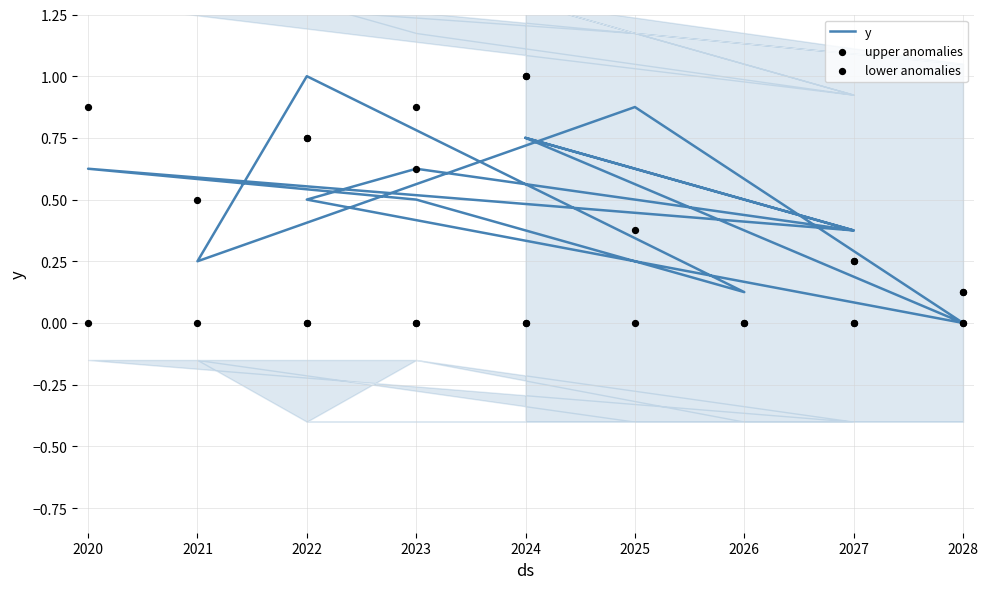

Is the value of y at 2025 greater than the value of upper anomalies at 2023?

No